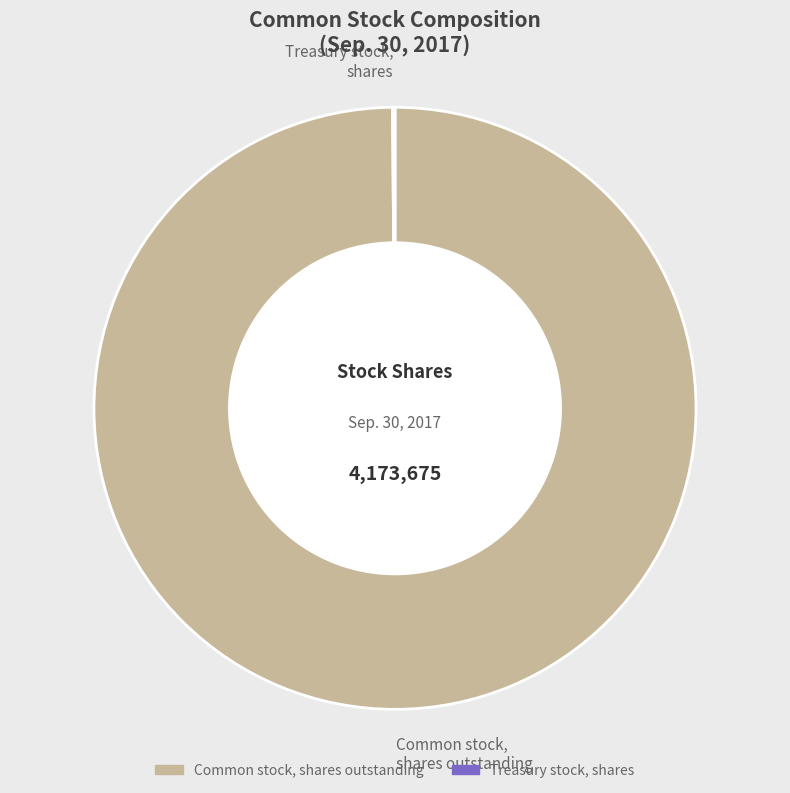

Is it true that Common stock, shares outstanding is 100% of the pie?

True